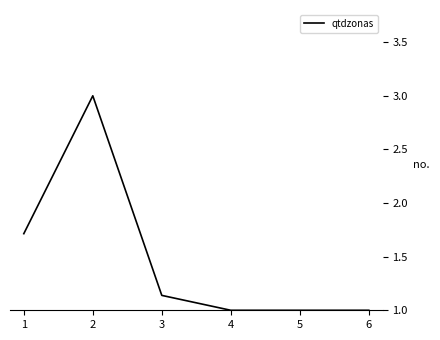

At which category does the data reach its first local peak?

2